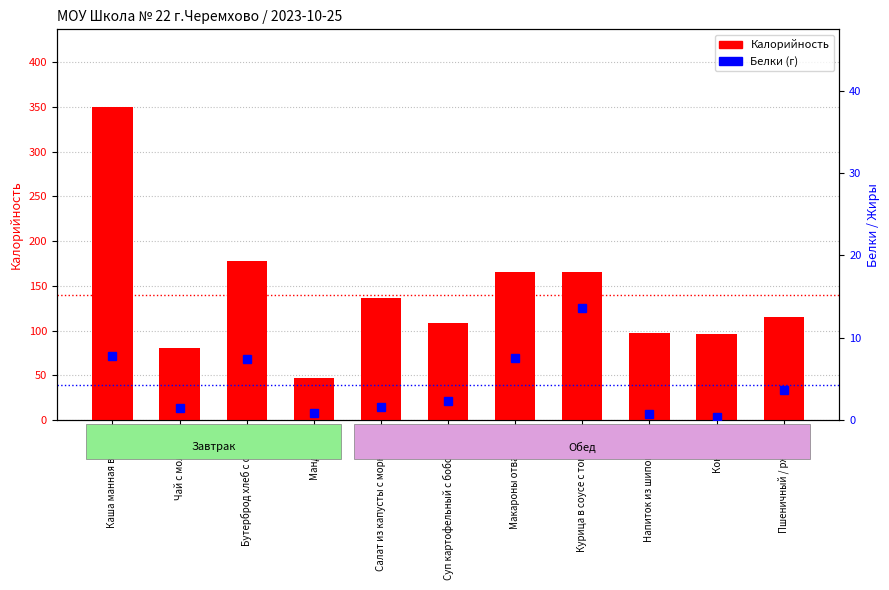

What is the total value across all series at Салат из капусты с морковью?

137.6